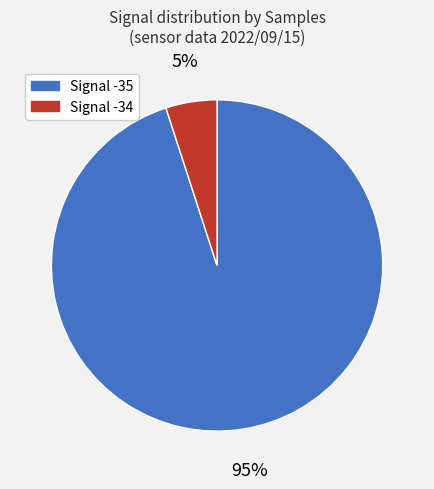

Is there any slice that represents more than half of the pie?

Yes